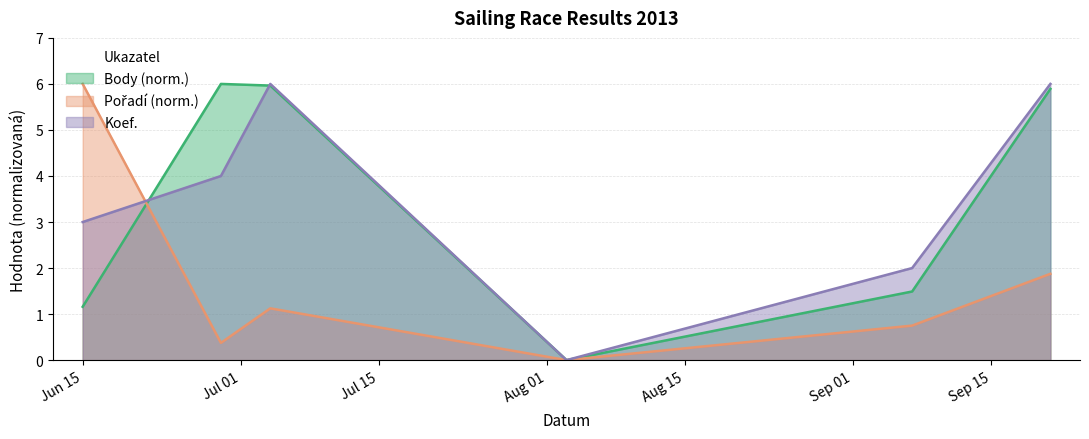

Which label corresponds to the largest value in the chart?

2013-06-29